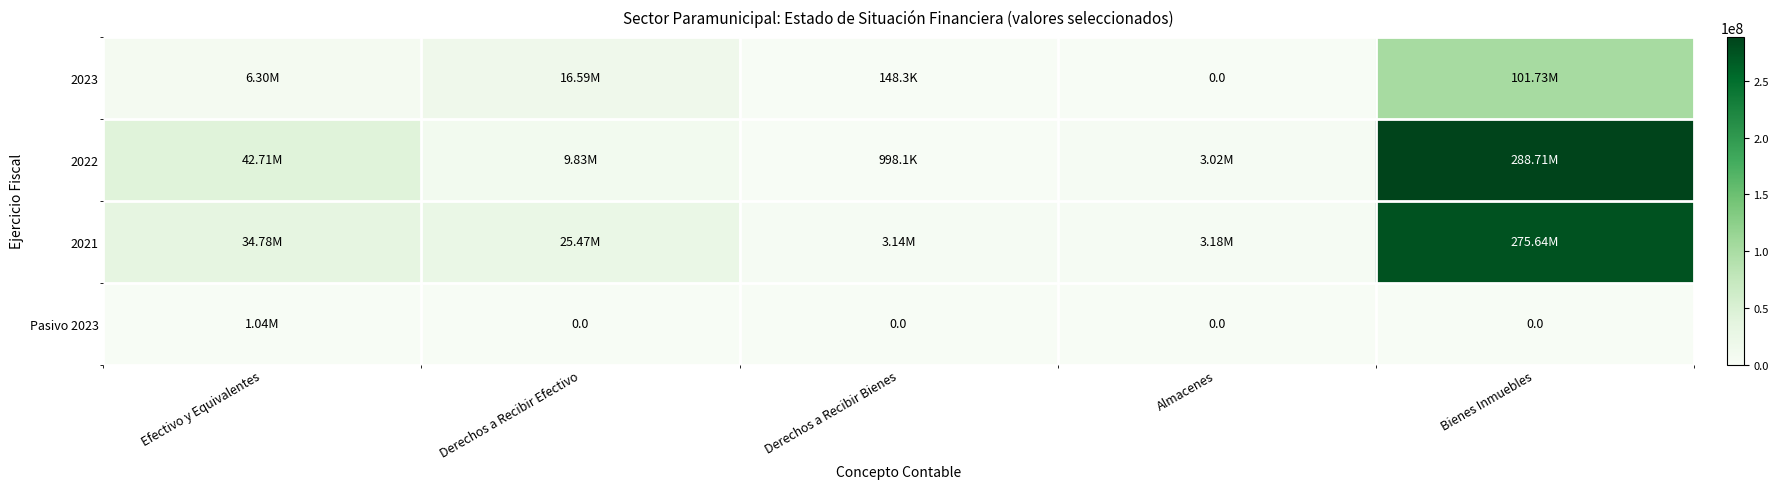

List the series in order of their peak value, highest first.

2022, 2021, 2023, Pasivo 2023